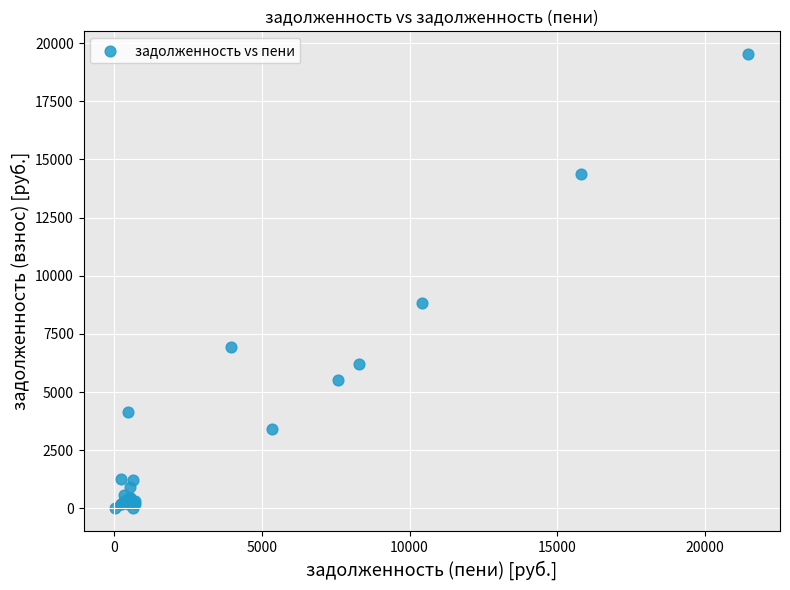

What Y value in the scatter plot is closest to 9763?

8811.6